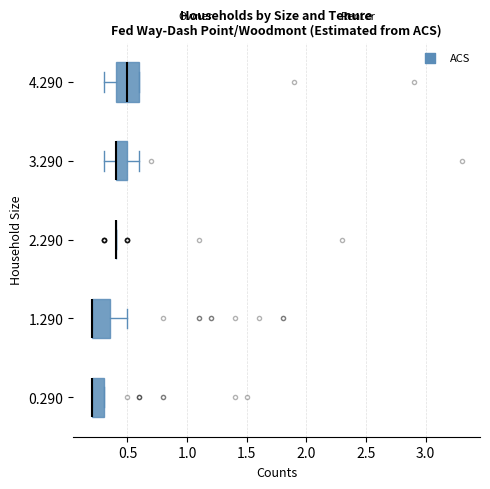

Where is the left edge of the box at y = 1.290 on the x-axis? The values are not printed on the chart, so give them approximately, as read against the axis.

0.20